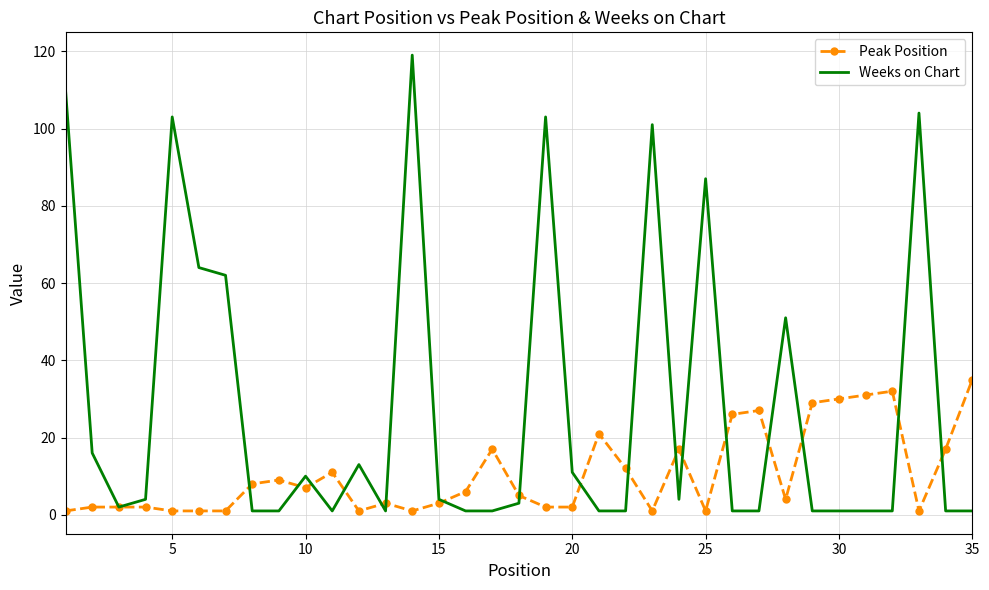

Which series has the largest total across all categories?

Weeks on Chart